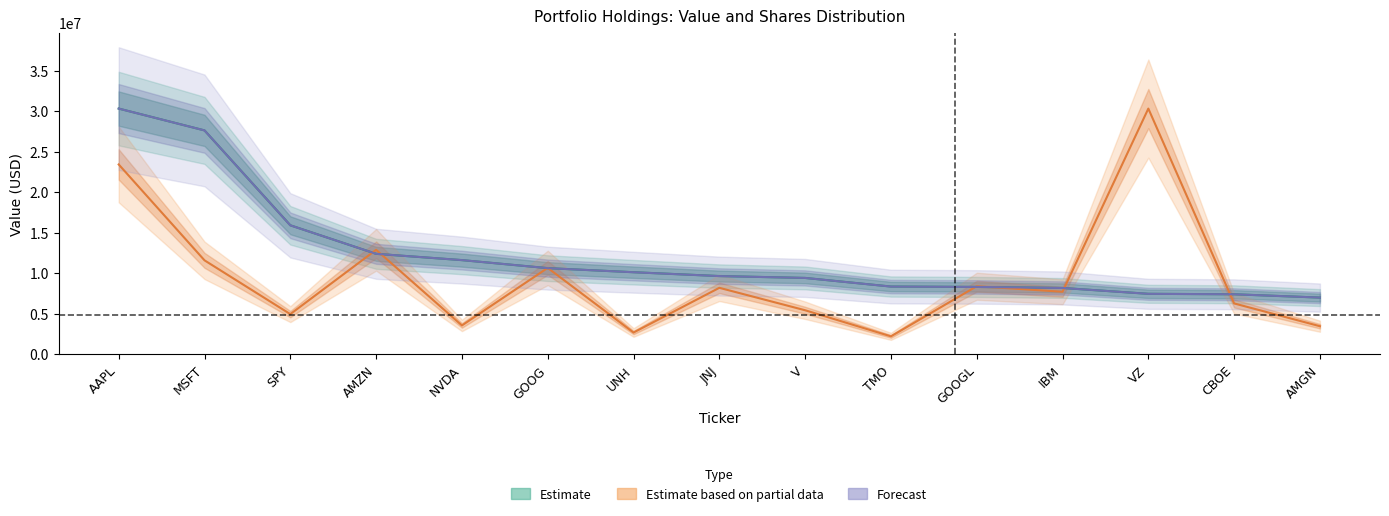

Reading left to right, transcribe all the data shown in this chart.

Value: AAPL=30338754.0	MSFT=27641071.0	SPY=15908606.0	AMZN=12378946.0	NVDA=11601183.0	GOOG=10610629.0	UNH=10106993.0	JNJ=9631891.0	V=9398439.0	TMO=8336114.0	GOOGL=8286579.0	IBM=8159708.0	VZ=7436701.0	CBOE=7380298.0	AMGN=6969216.0
Shares: AAPL=23429609.4	MSFT=11574651.7	SPY=4922542.4	AMZN=12875562.2	NVDA=3526301.5	GOOG=10640386.8	UNH=2650477.7	JNJ=8176735.6	V=5402632.4	TMO=2177527.6	GOOGL=8372685.3	IBM=7689770.2	VZ=30338754.0	CBOE=6246855.7	AMGN=3428591.1
Weighting: AAPL=30338754.0	MSFT=27637654.1	SPY=15904076.2	AMZN=12381841.9	NVDA=11603925.1	GOOG=10609920.4	UNH=10102113.6	JNJ=9626720.0	V=9399827.6	TMO=8330192.1	GOOGL=8286974.5	IBM=8157321.7	VZ=7433426.9	CBOE=7379404.9	AMGN=6968837.7